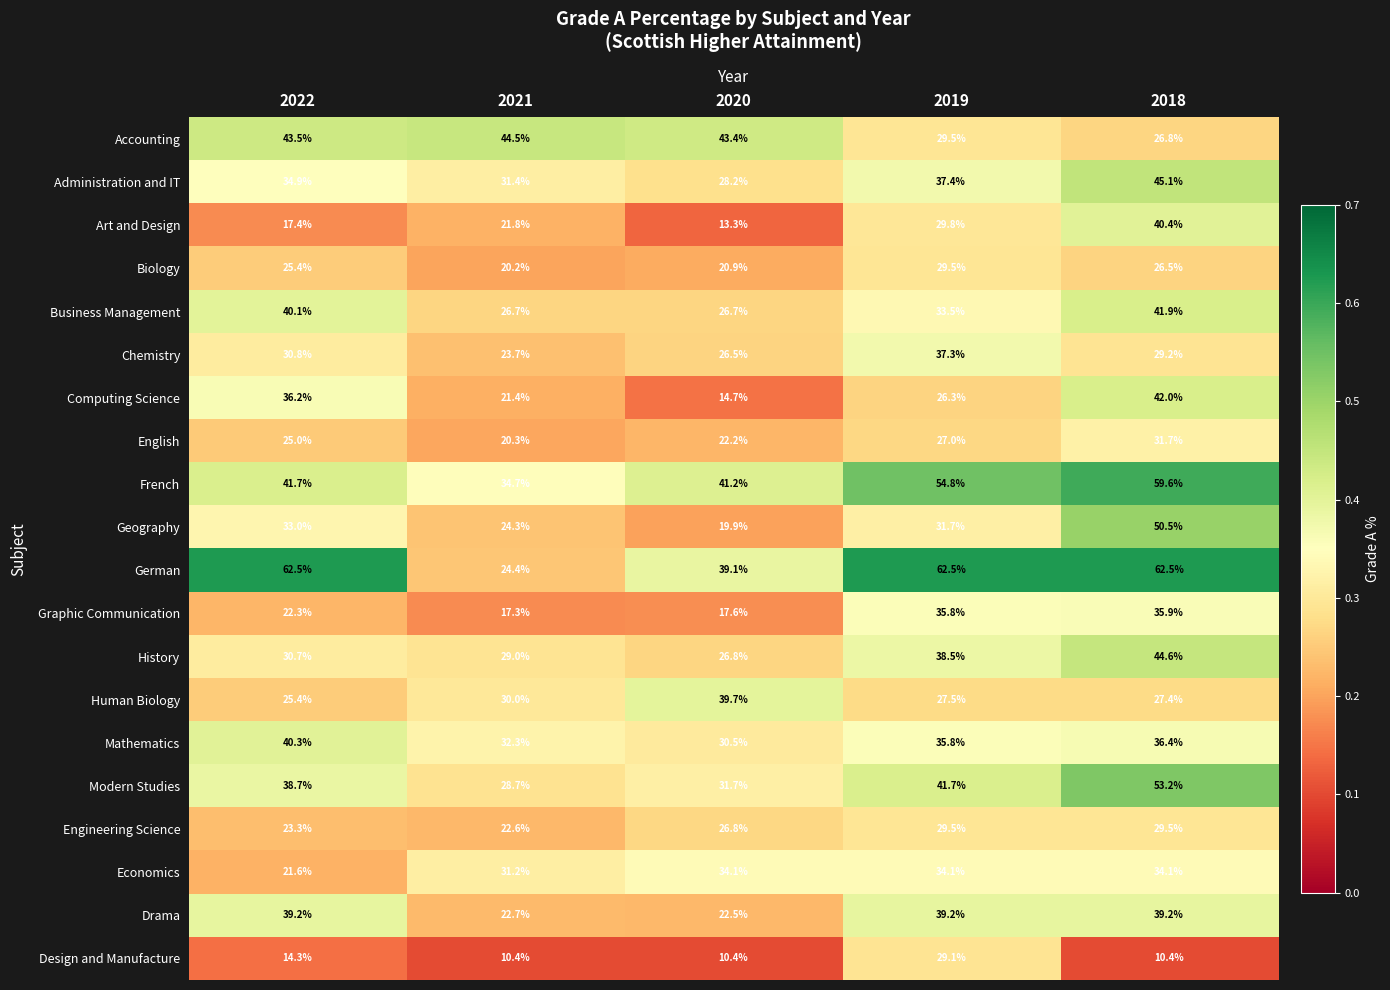

What is the difference between the Administration and IT values at 2019 and 2022?

2.5